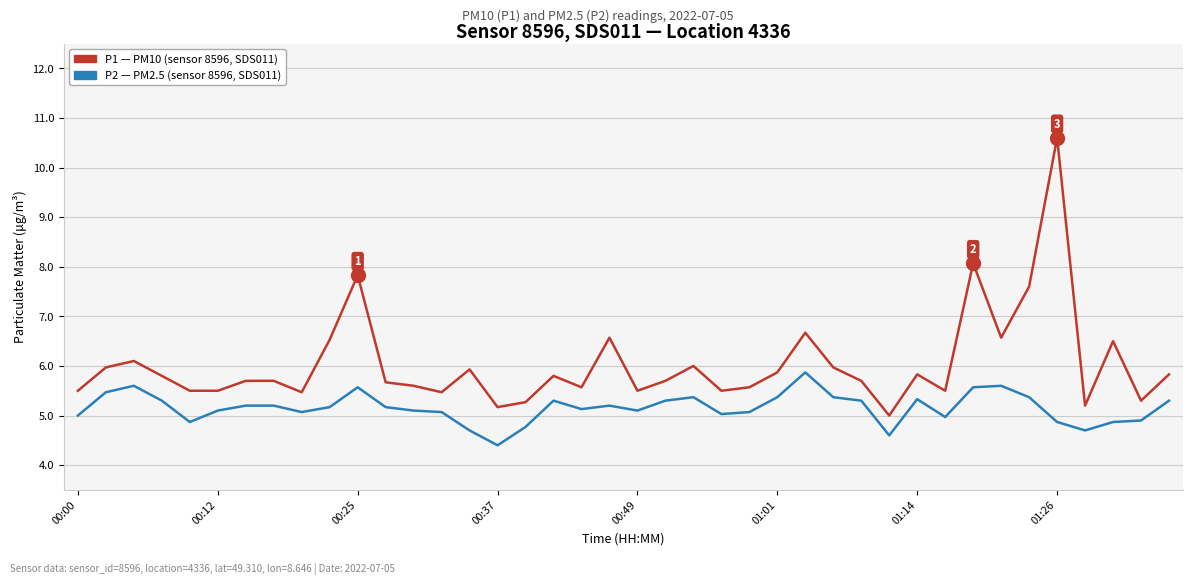

What is the greatest value displayed?

10.6